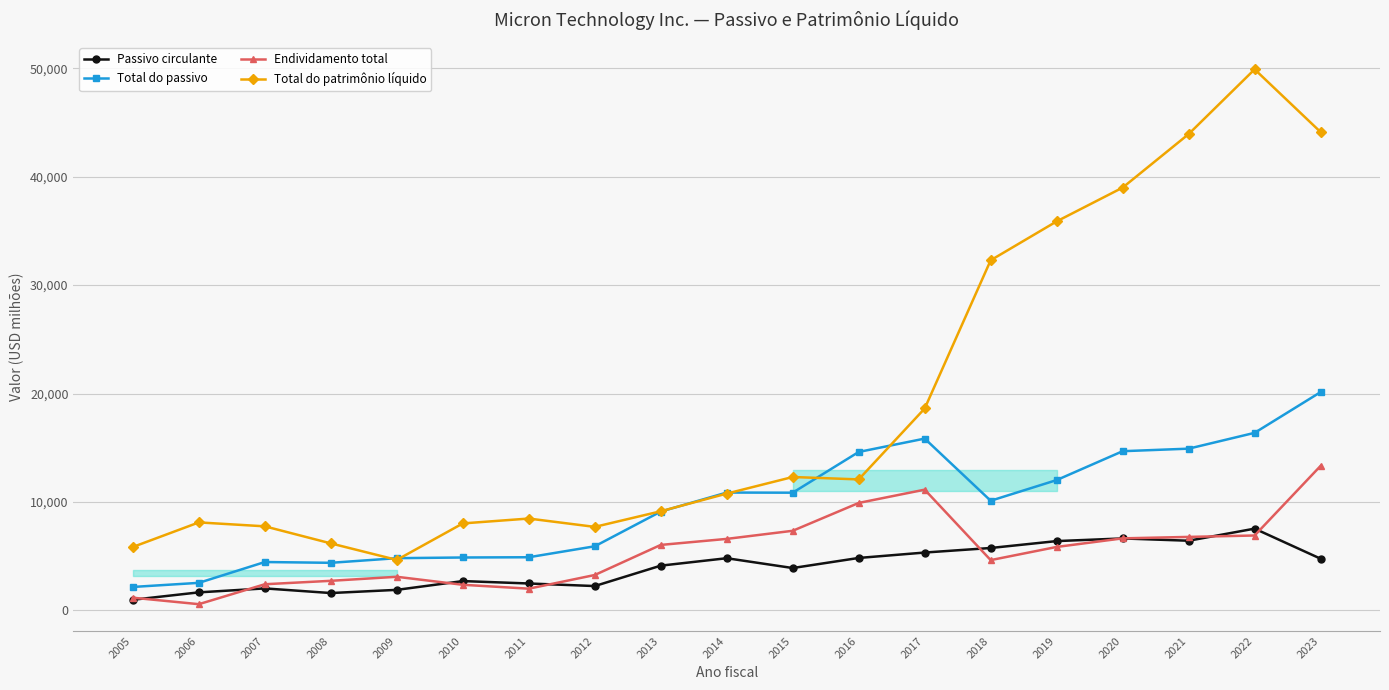

Which series has the largest total across all categories?

Total do patrimônio líquido